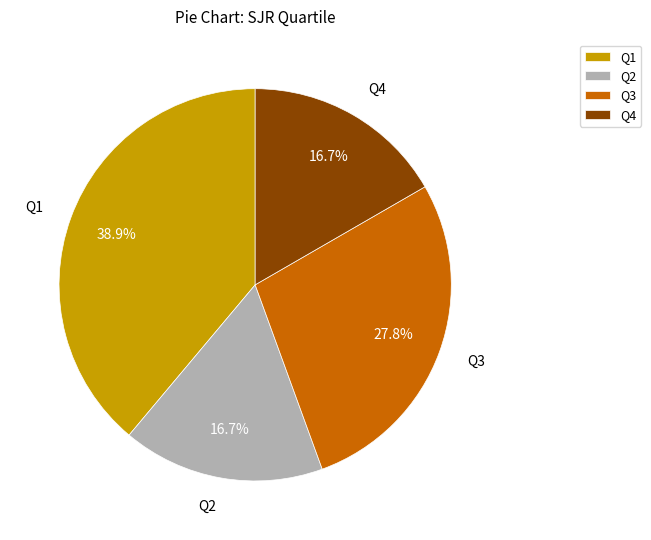

True or false: Q2 accounts for 27% of the total.

False